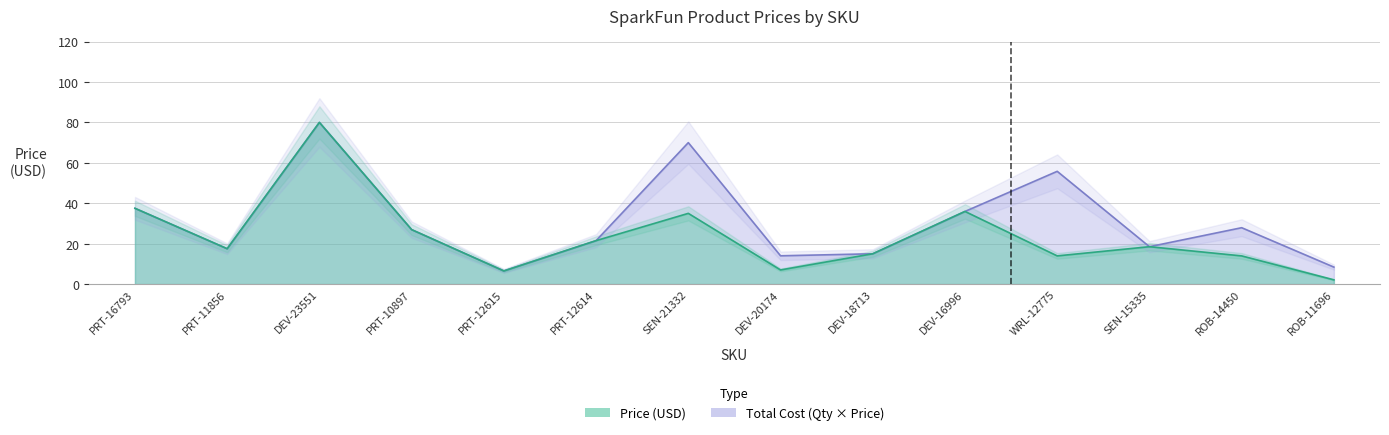

Where is the first local minimum for Total Cost?

PRT-11856